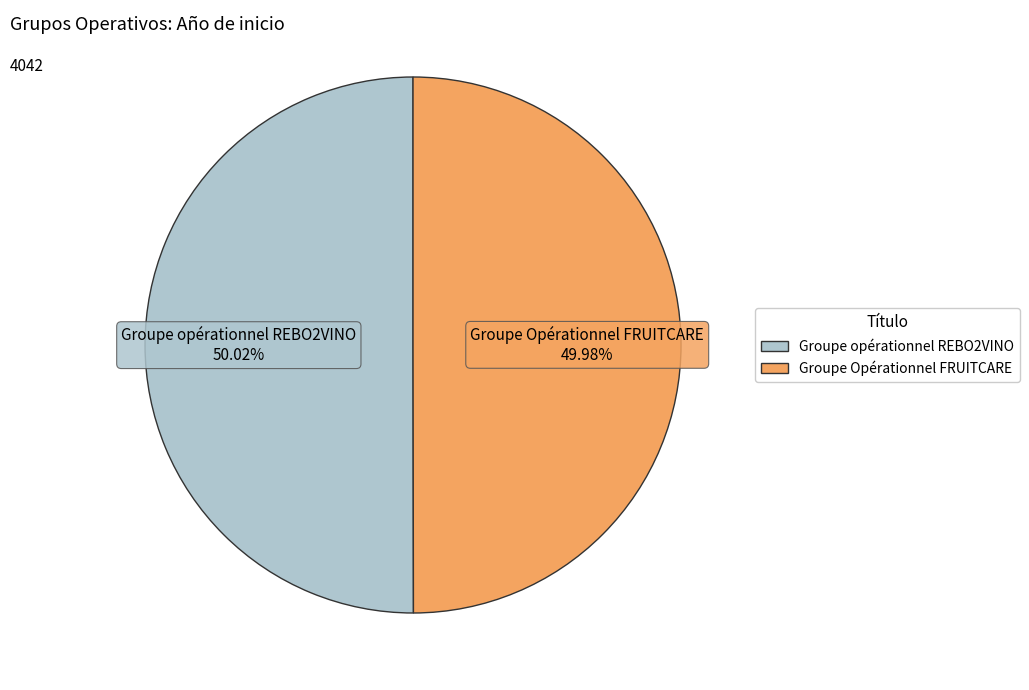

Approximately how many times larger is the value at Groupe Opérationnel FRUITCARE compared to Groupe opérationnel REBO2VINO?

1.0